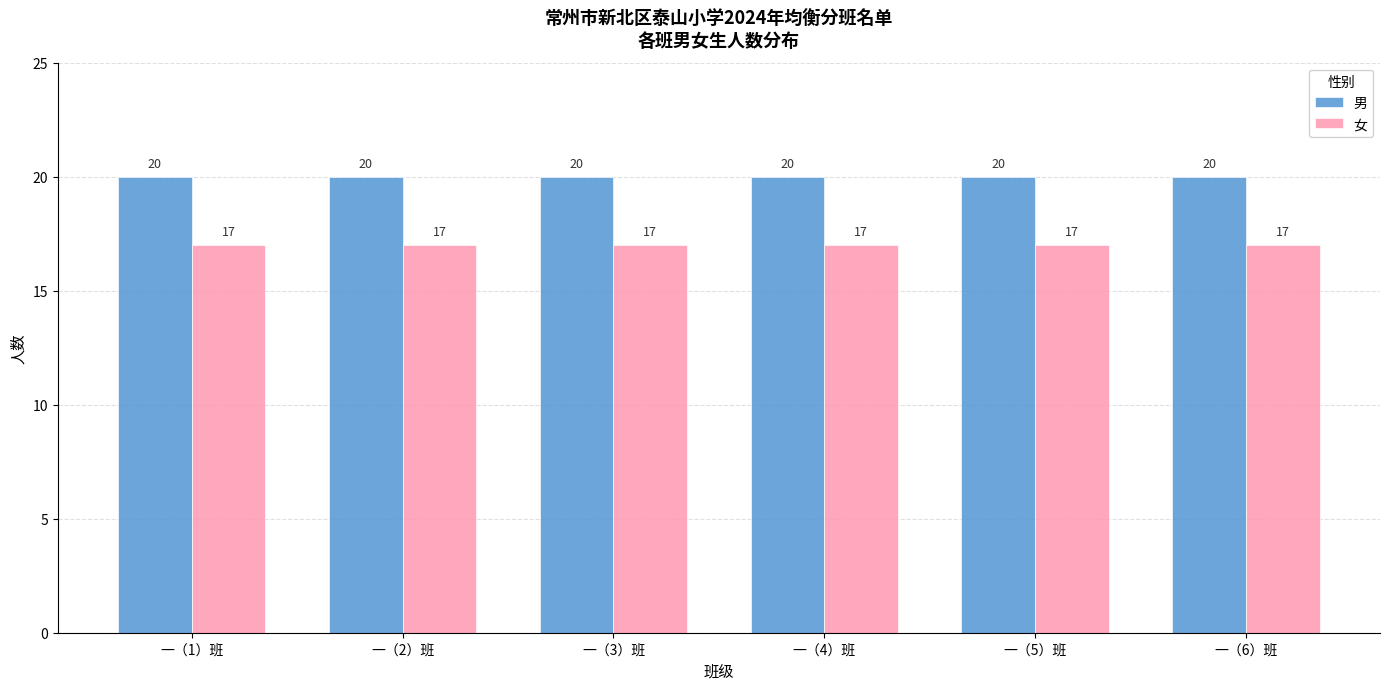

Read the 男 value at 一（6）班.

20